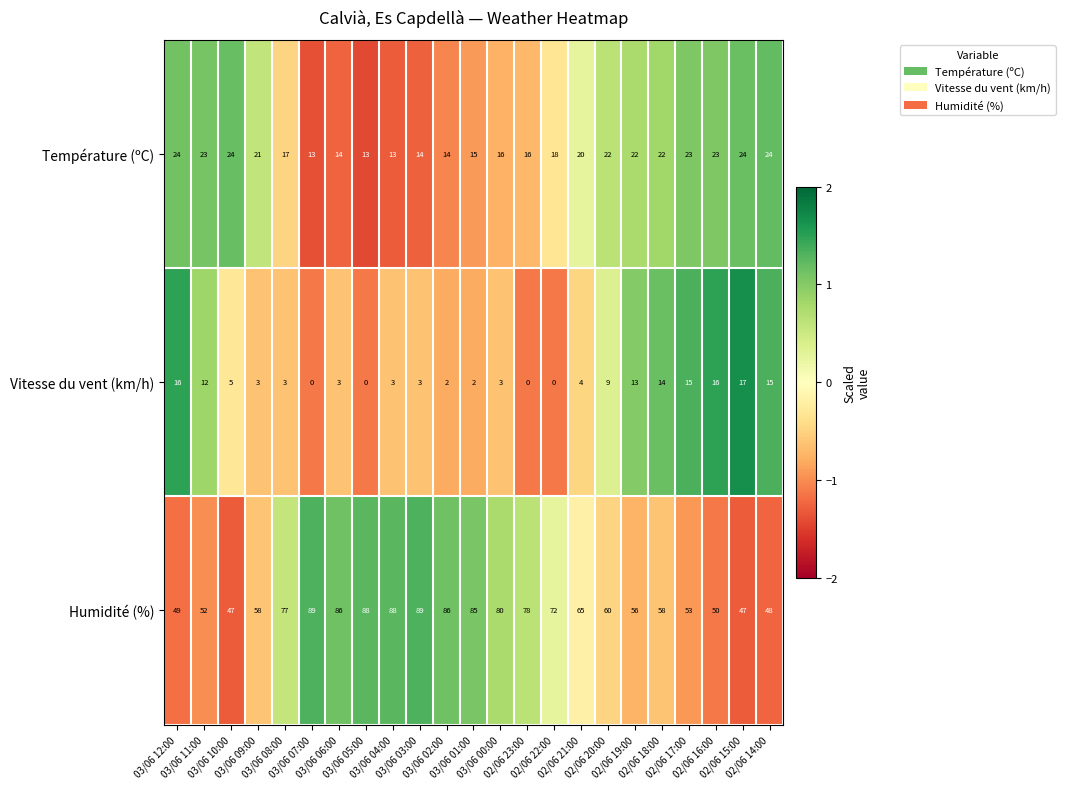

Which series has the largest range (max minus min)?

Humidité (%)